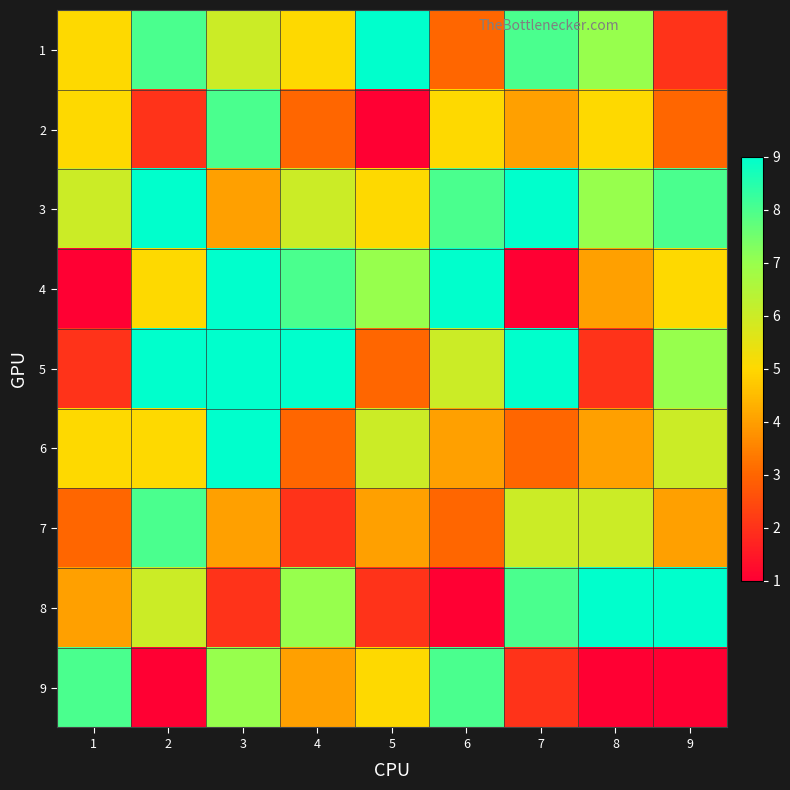

What is the smallest value displayed?

1